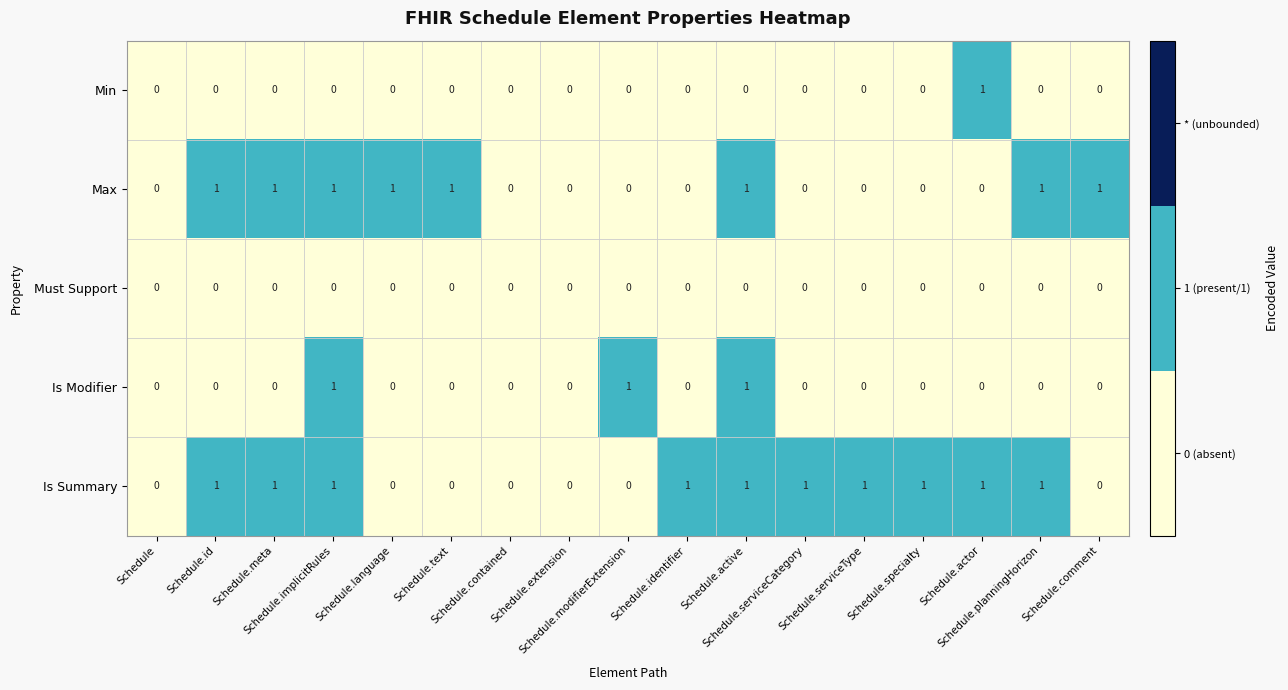

What is the difference between the highest and lowest values at Schedule.serviceType?

1